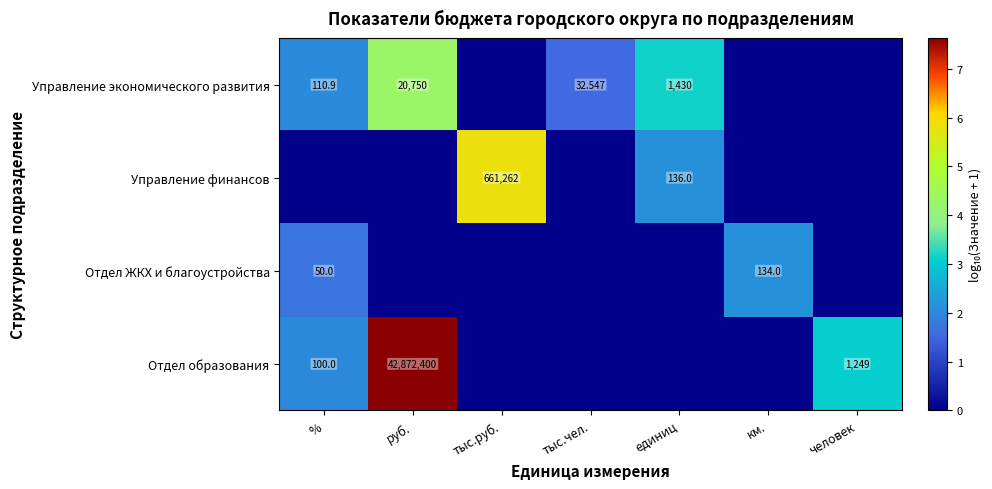

What is the sum of all Отдел ЖКХ и благоустройства values?

3.8